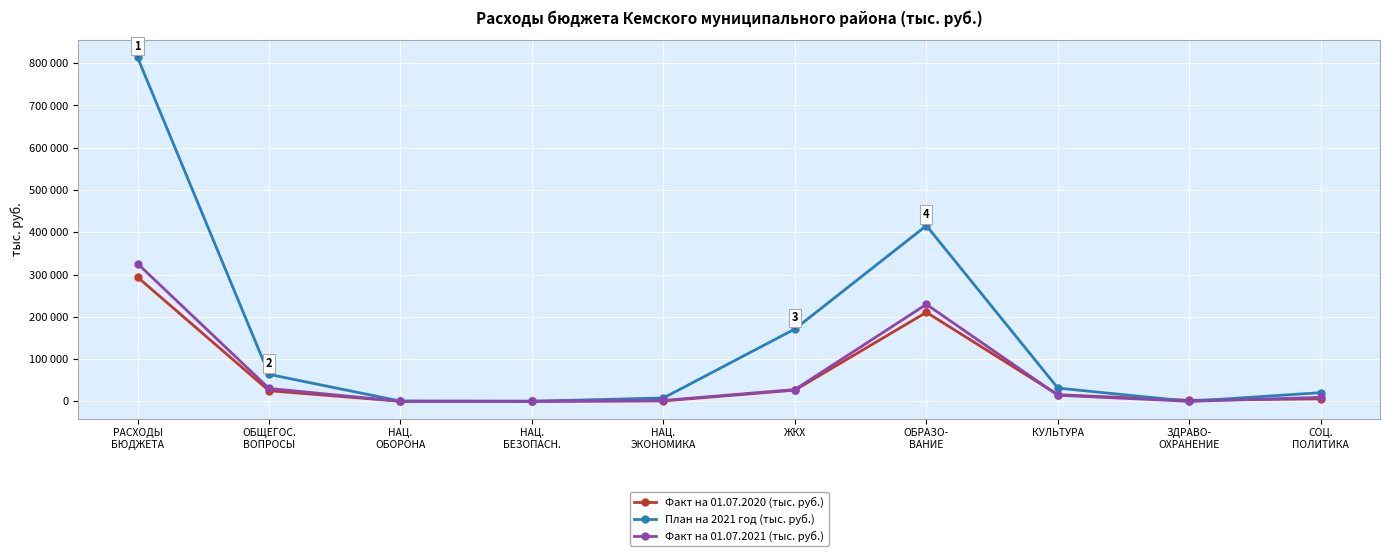

Is it true that Факт на 01.07.2021 (тыс. руб.) equals 35 at НАЦ.
БЕЗОПАСН.?

True